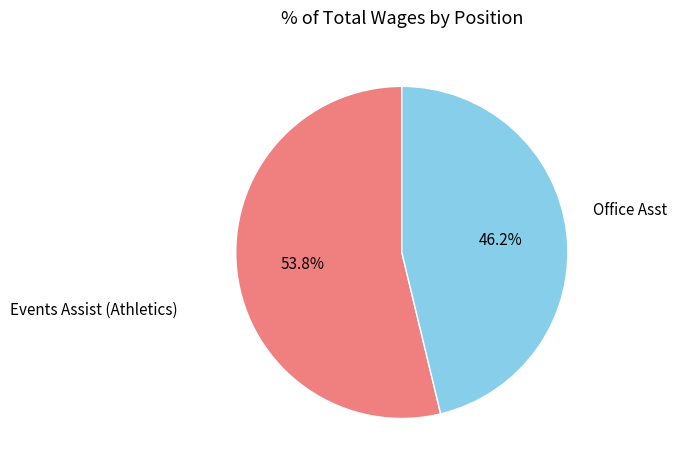

How many slices are in this pie chart?

2